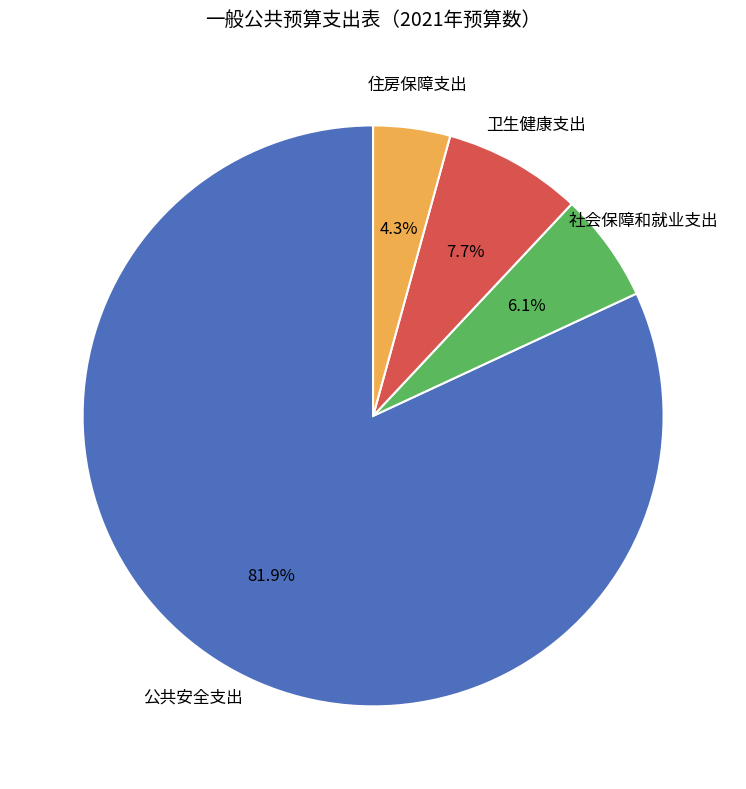

Is there any slice that represents more than half of the pie?

Yes